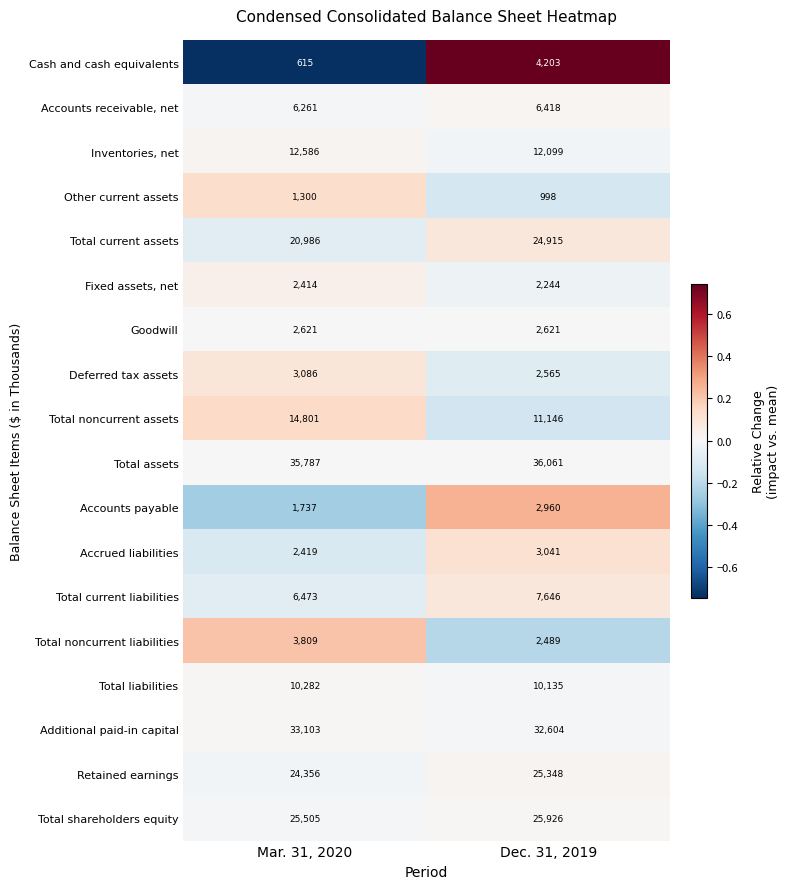

How many distinct data groups are displayed?

18